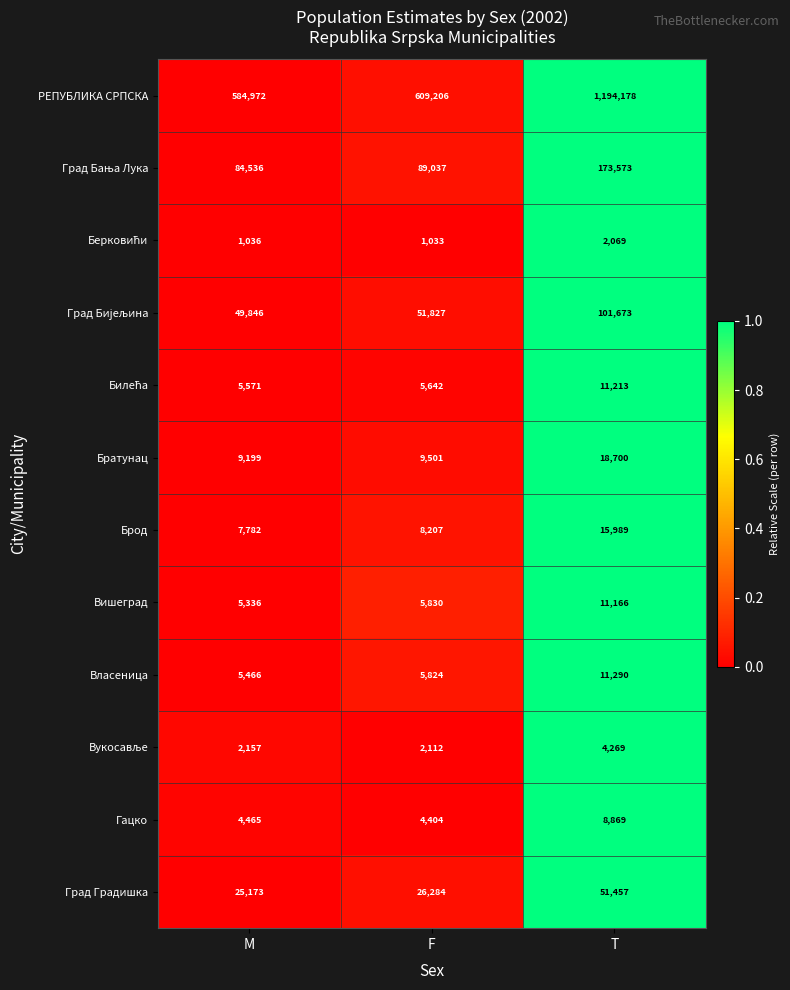

What value does the Братунац series have at M, to the nearest 50?

9200